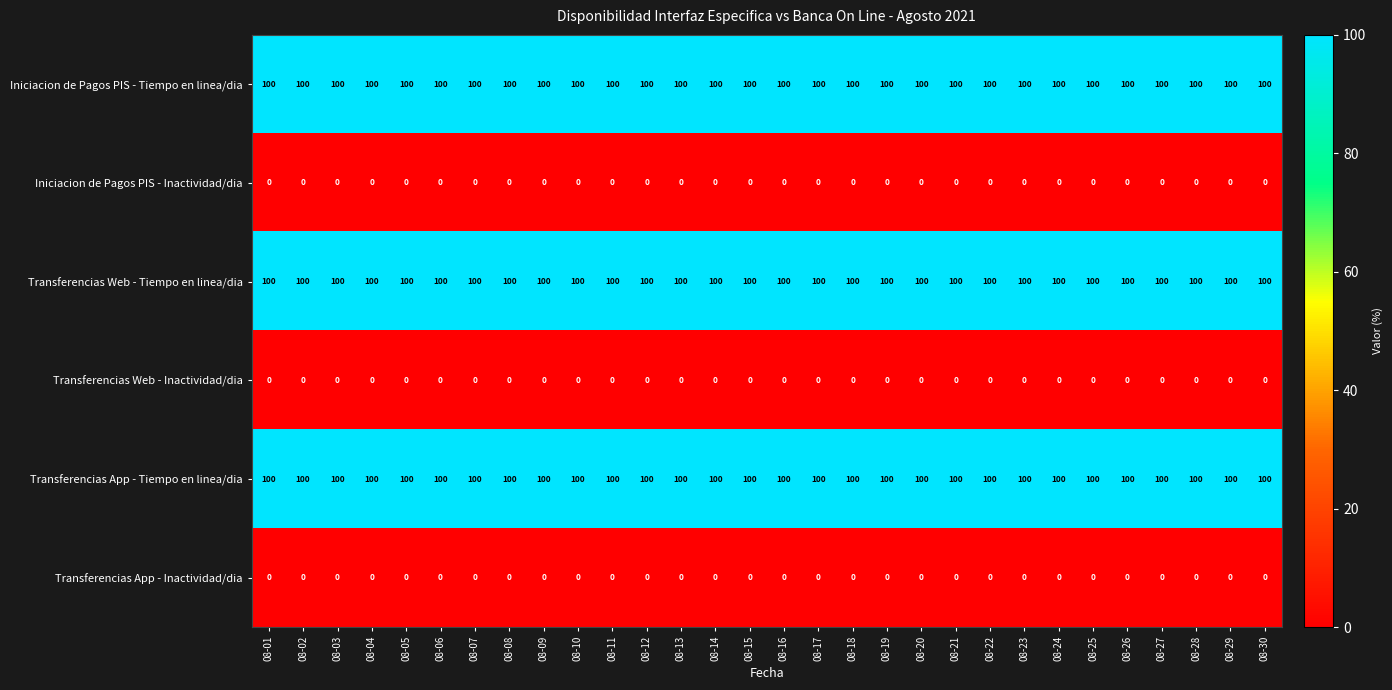

Is the value of Transferencias App - Tiempo en linea/dia at 08-21 greater than the value of Transferencias App - Inactividad/dia at 08-28?

Yes